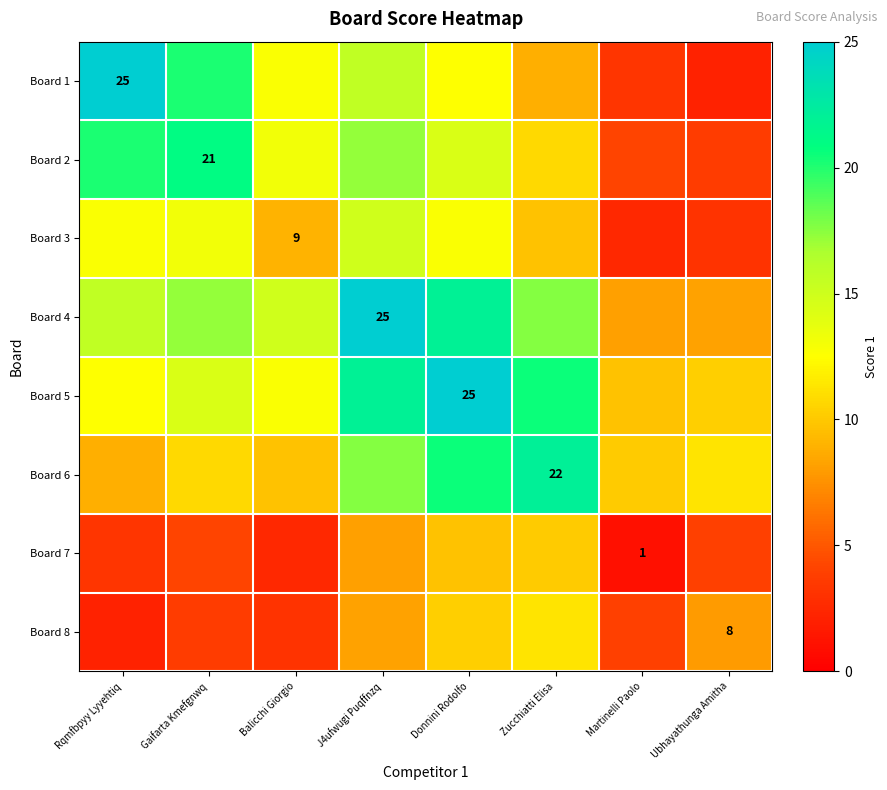

At which category does the chart reach its peak across all series?

Rqmfbpyy Lyyehtiq